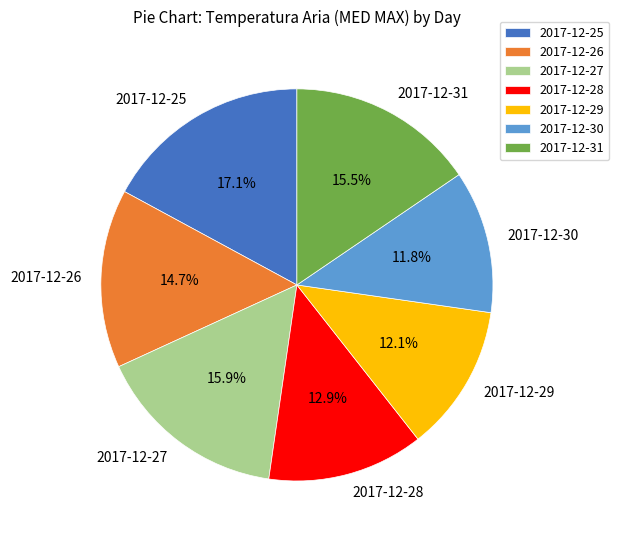

To the nearest percent, what is the difference between the 2017-12-31 and 2017-12-28 slice percentages?

3%